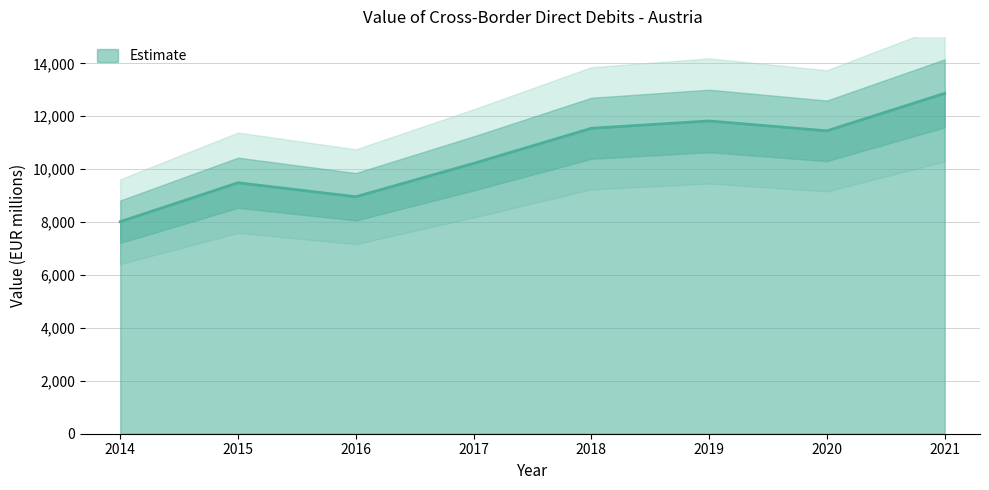

Reading left to right, what are all the values shown in this chart?

8014.9	9486.6	8958.2	10217.5	11544.6	11822.4	11449.4	12865.3